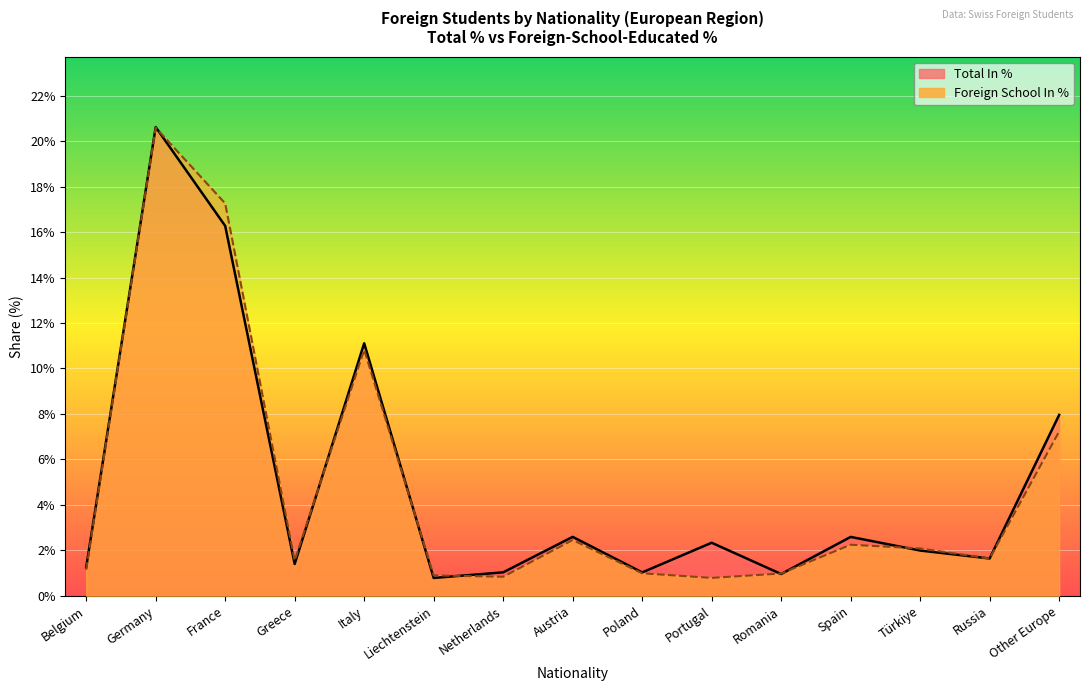

How many interior local valleys does the Total Abs. series have?

5